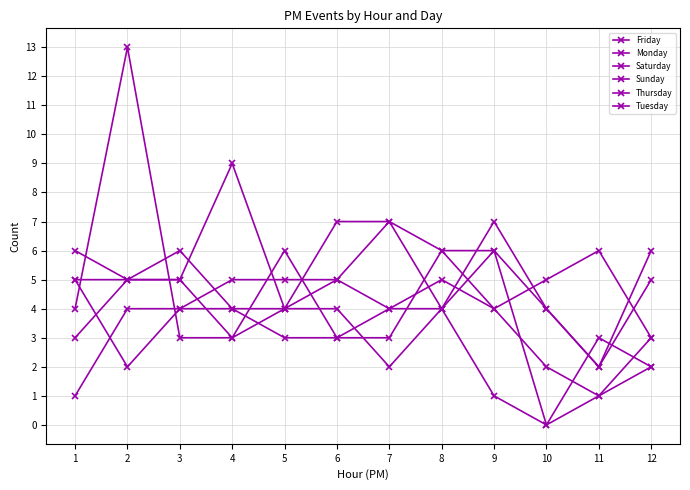

How many series are shown in this chart?

6